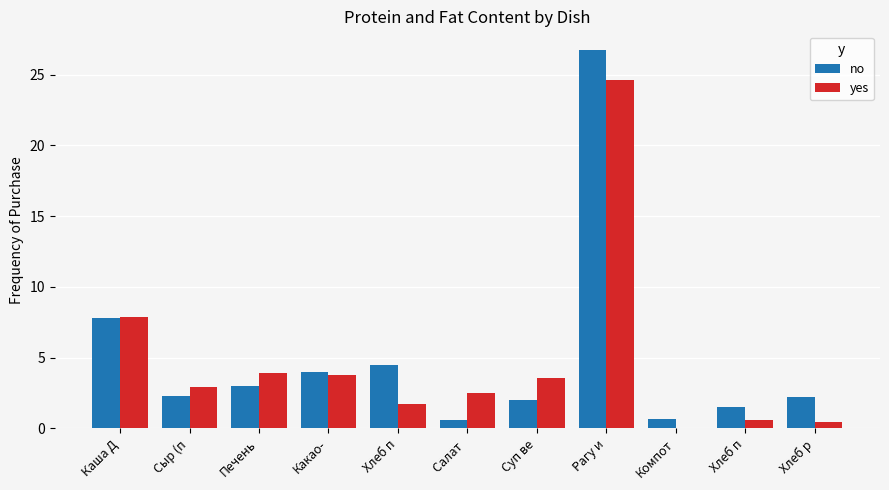

How many distinct data groups are displayed?

2